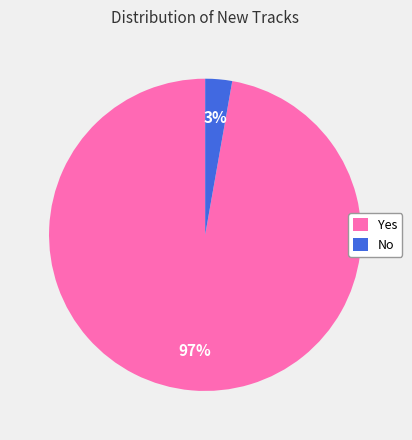

Between No and Yes, which is larger?

Yes